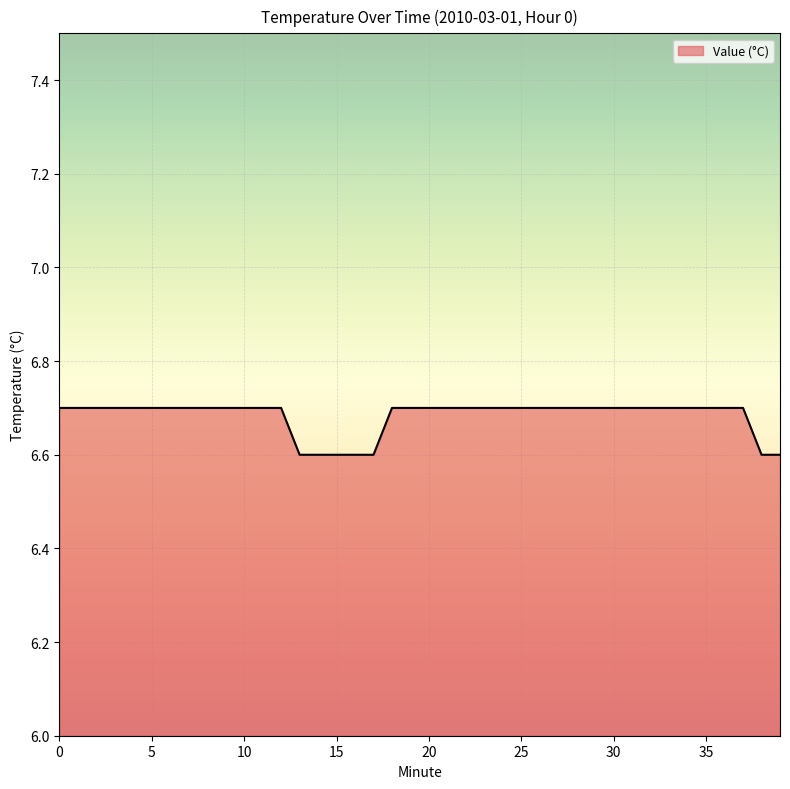

Does the chart display data point markers on the line(s)?

No